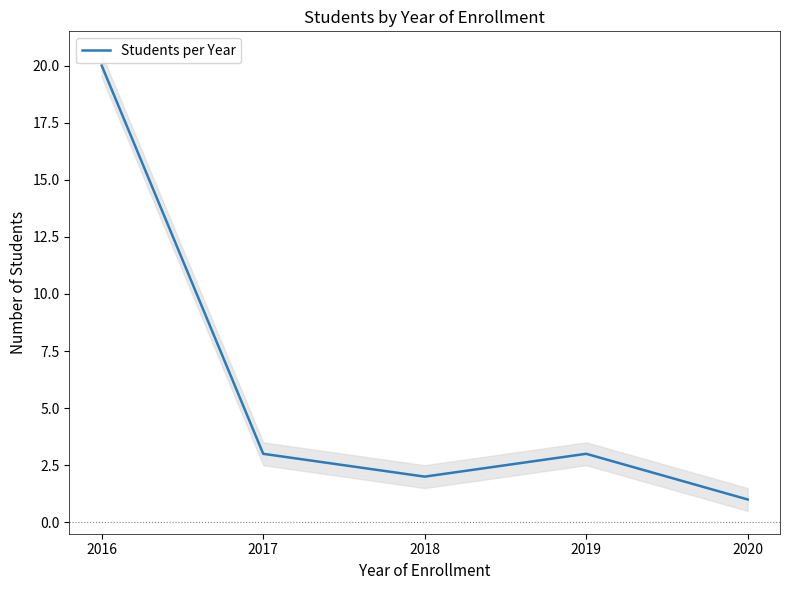

Is it true that the value at 2020 is 1?

True